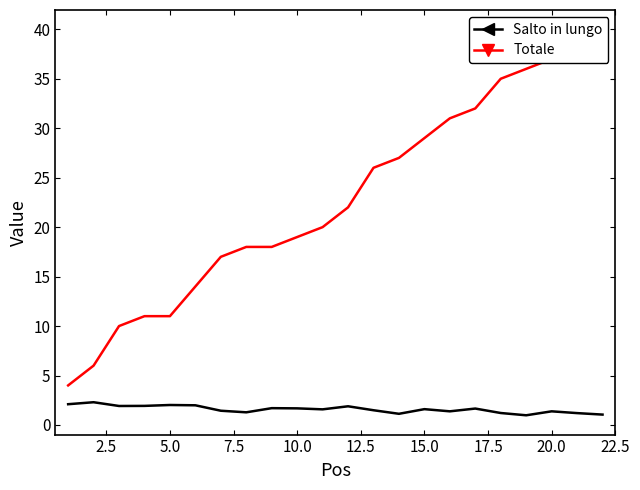

True or false: Salto in lungo and Totale cross at least once.

False